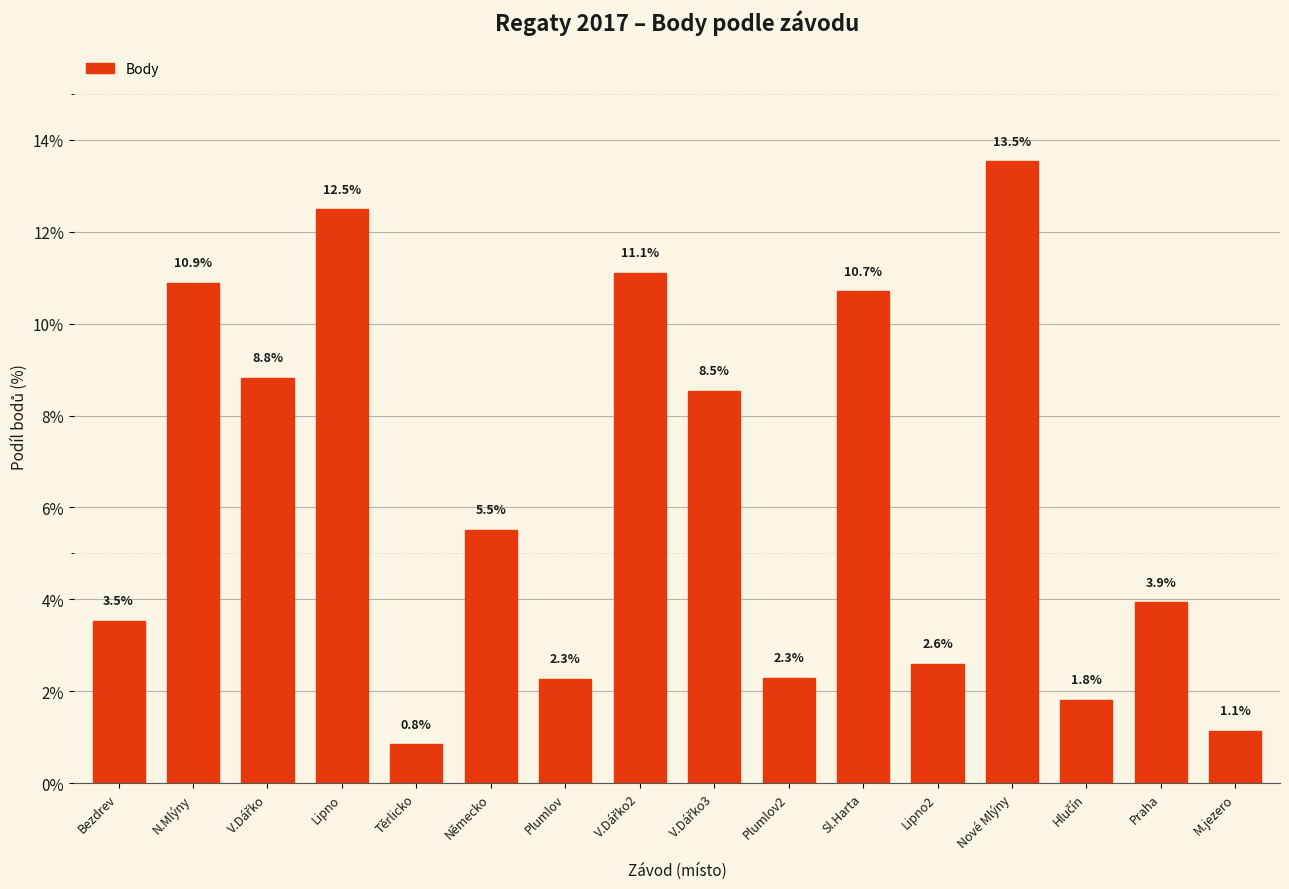

Which category has the highest value across all series?

Nové Mlýny